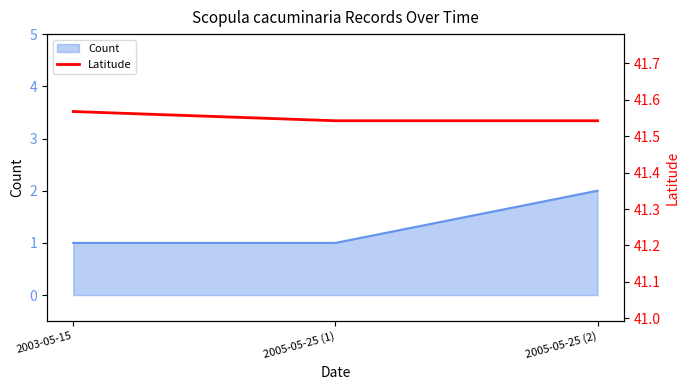

Which label corresponds to the smallest value in the chart?

2005-05-25 (1)